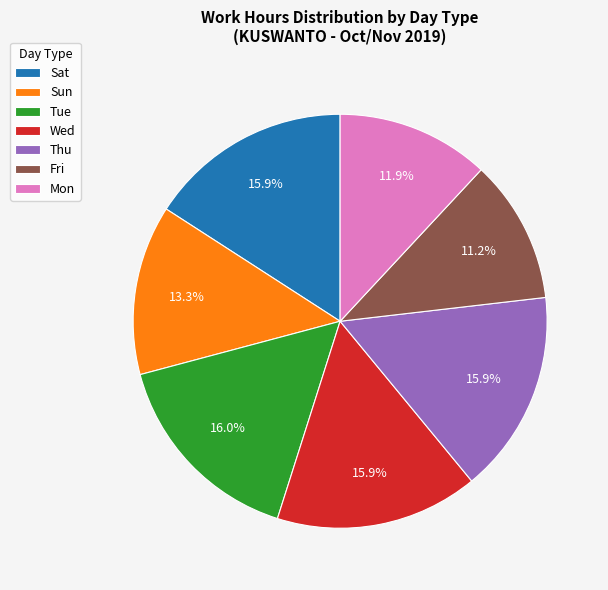

How many slices are in this pie chart?

7